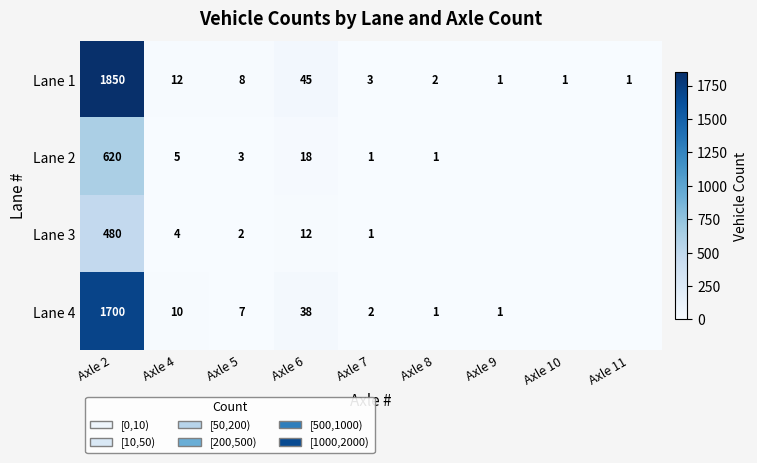

At which label is Lane 1 closest to 925?

Axle 6